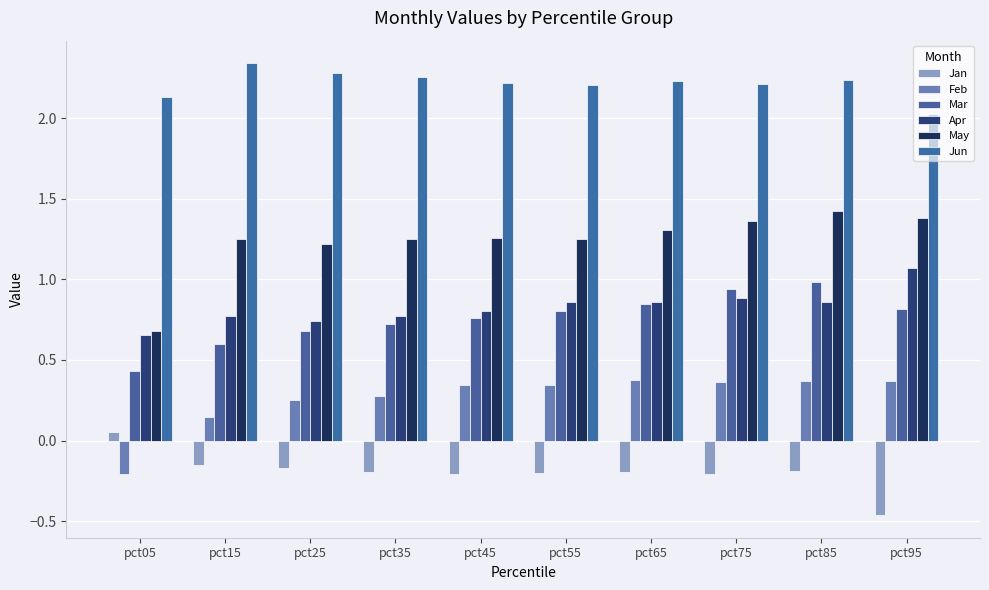

What is the value of the Mar bar at the 10th from the left?

0.8